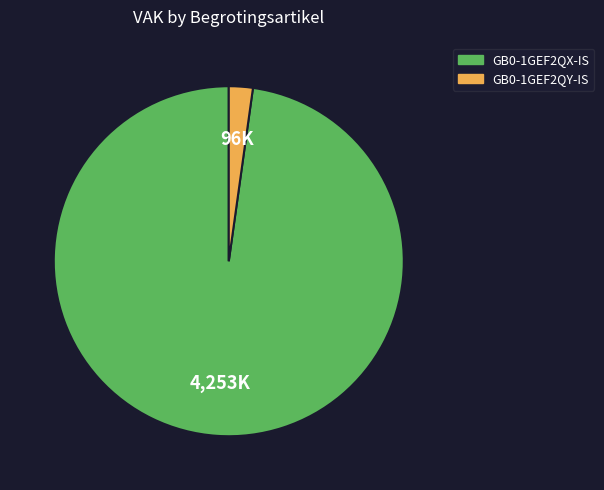

Which has a higher value, GB0-1GEF2QX-IS or GB0-1GEF2QY-IS?

GB0-1GEF2QX-IS